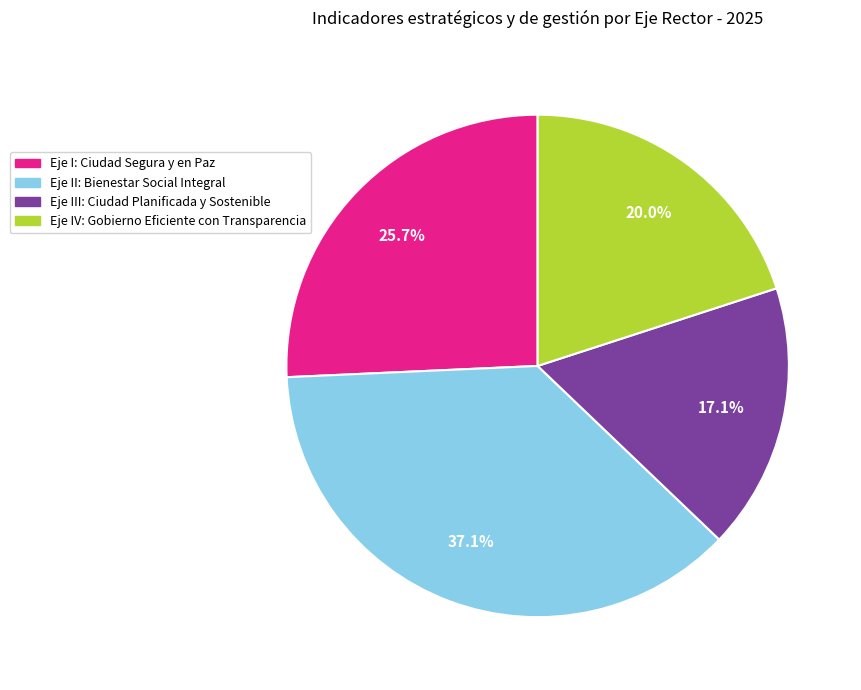

Which has a higher value, Eje III: Ciudad Planificada y Sostenible or Eje II: Bienestar Social Integral?

Eje II: Bienestar Social Integral